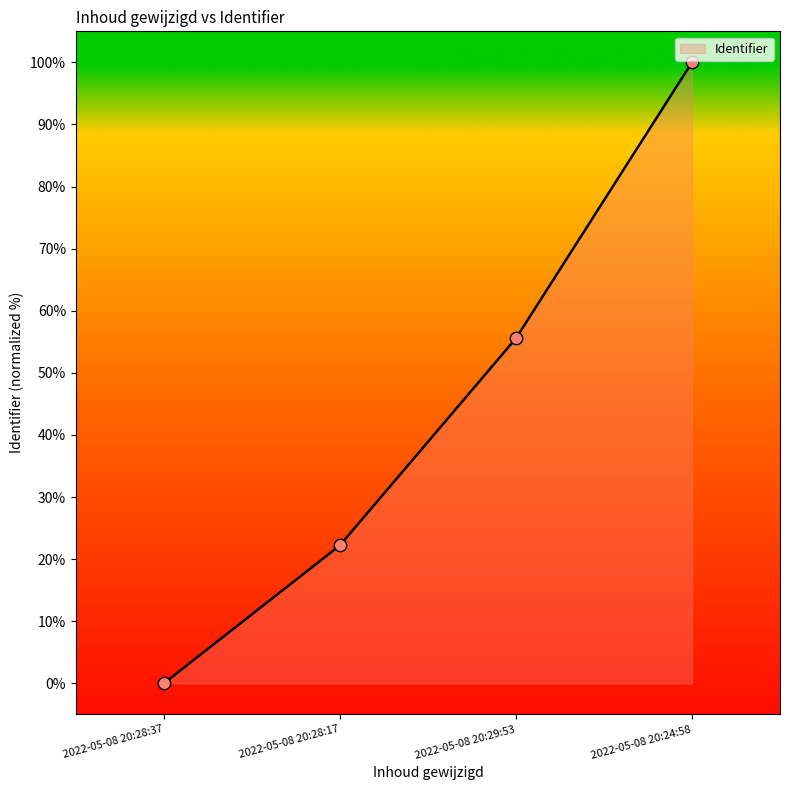

Which has a higher value, 2022-05-08 20:29:53 or 2022-05-08 20:28:37?

2022-05-08 20:29:53